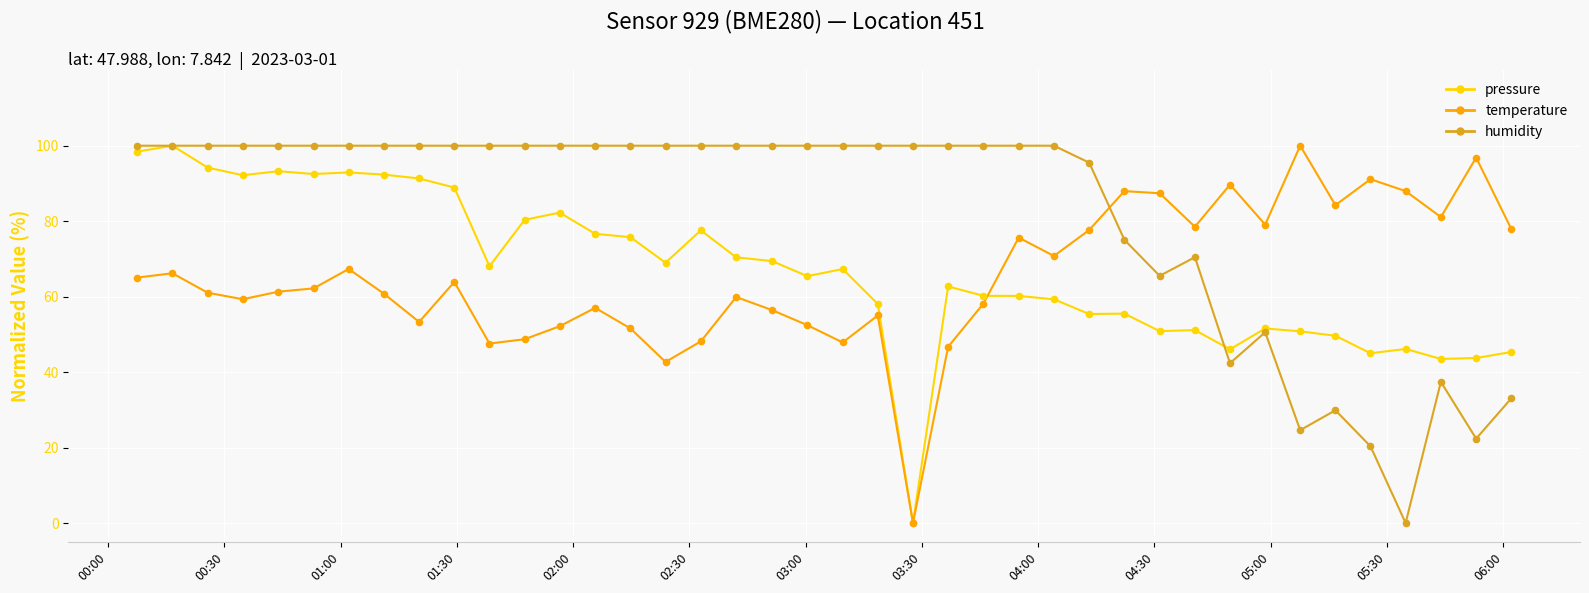

Which series has the largest total across all categories?

humidity